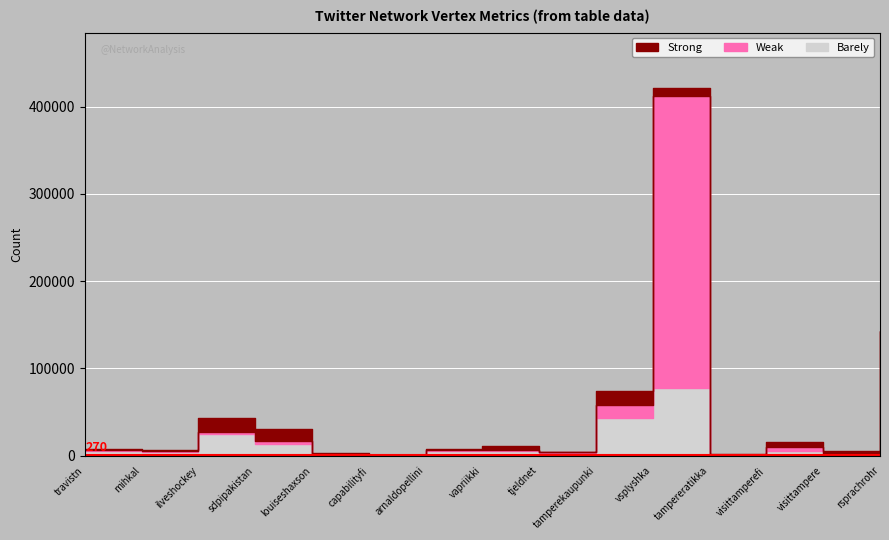

How many lines are shown in the chart?

3